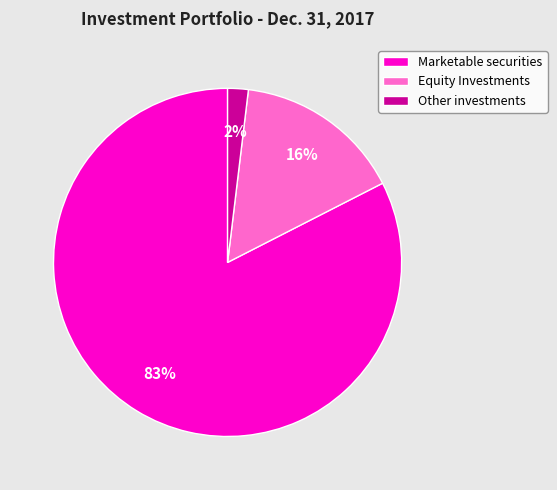

How many slices are in this pie chart?

3